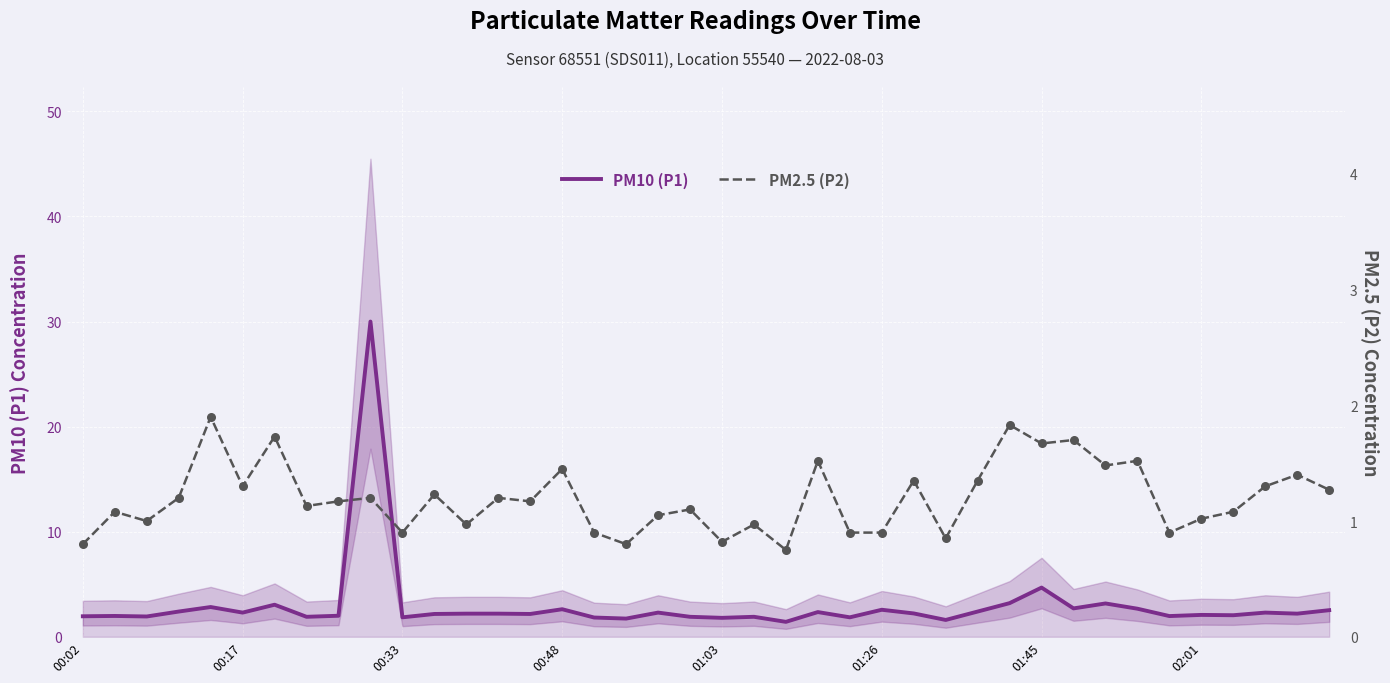

The value of PM10 (P1) at 00:17 is 3.9. True or false?

False